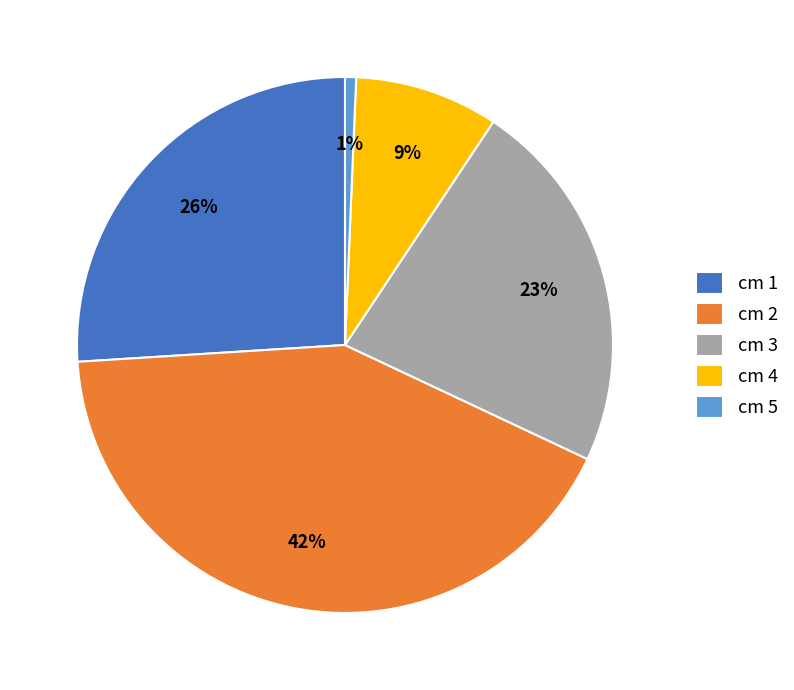

Rank the categories by value from highest to lowest.

cm 2, cm 1, cm 3, cm 4, cm 5